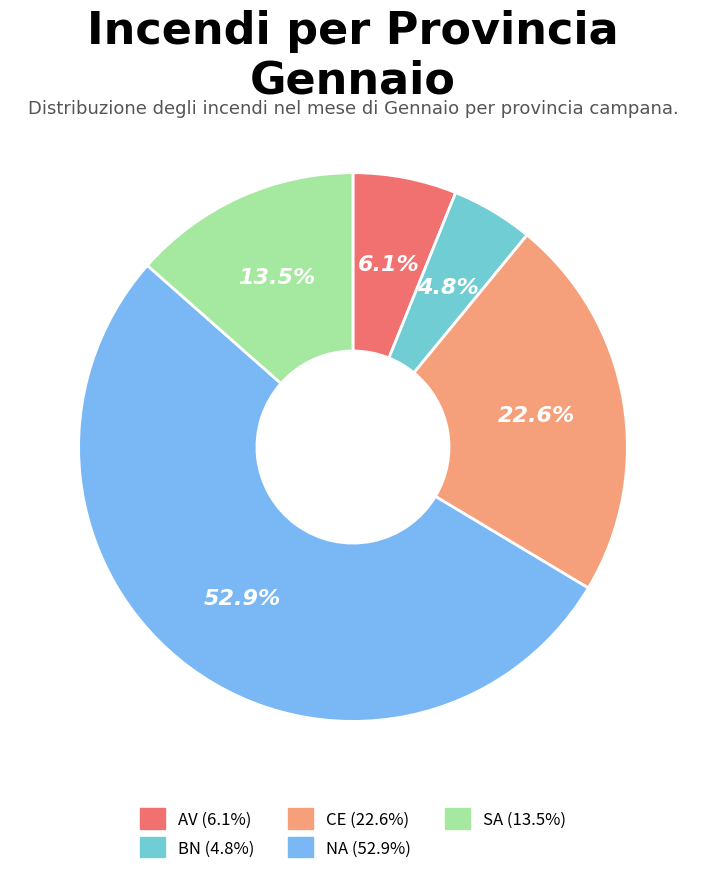

Which has a higher value, SA or NA?

NA